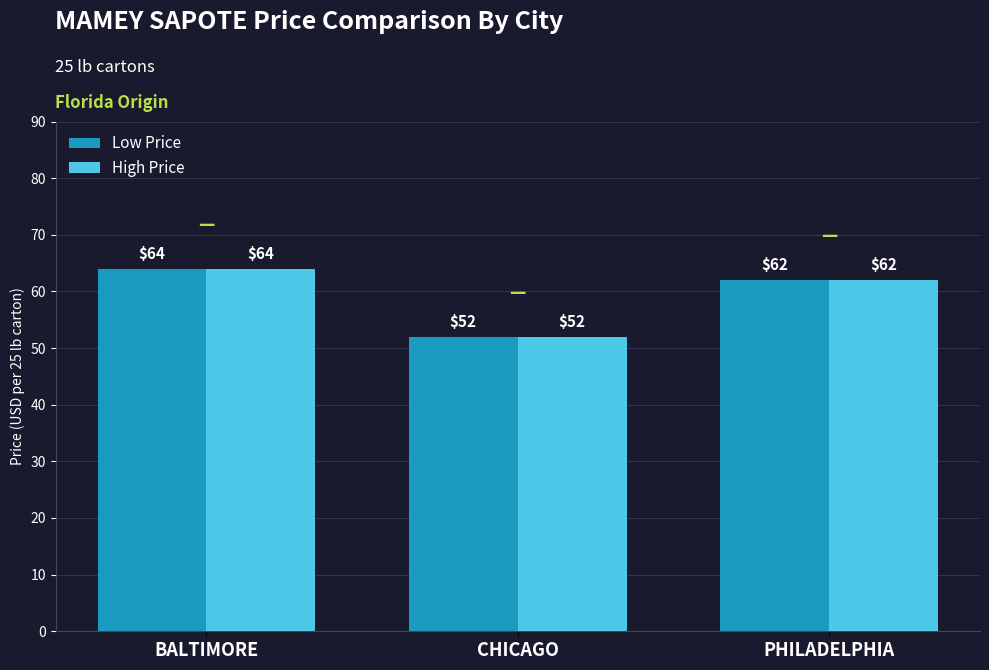

Is the value of High Price at PHILADELPHIA greater than the value of Low Price at CHICAGO?

Yes